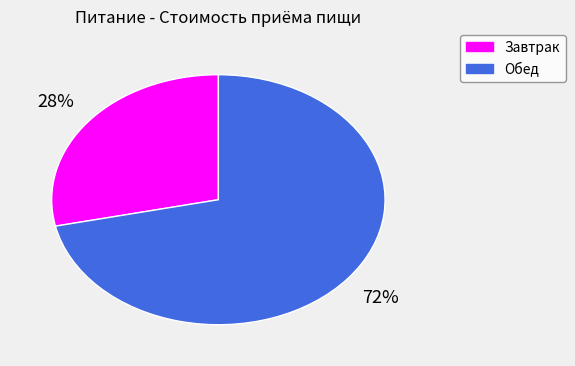

What is the ratio of the value at Завтрак to the value at Обед?

0.4